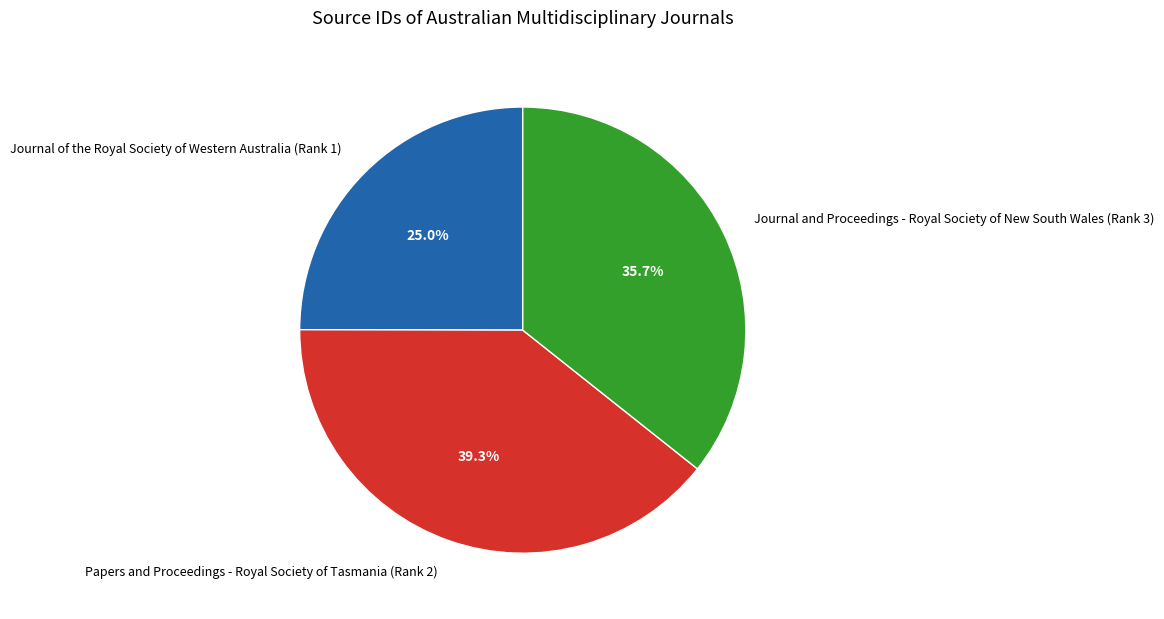

True or false: Journal of the Royal Society of Western Australia (Rank 1) accounts for 25% of the total.

True